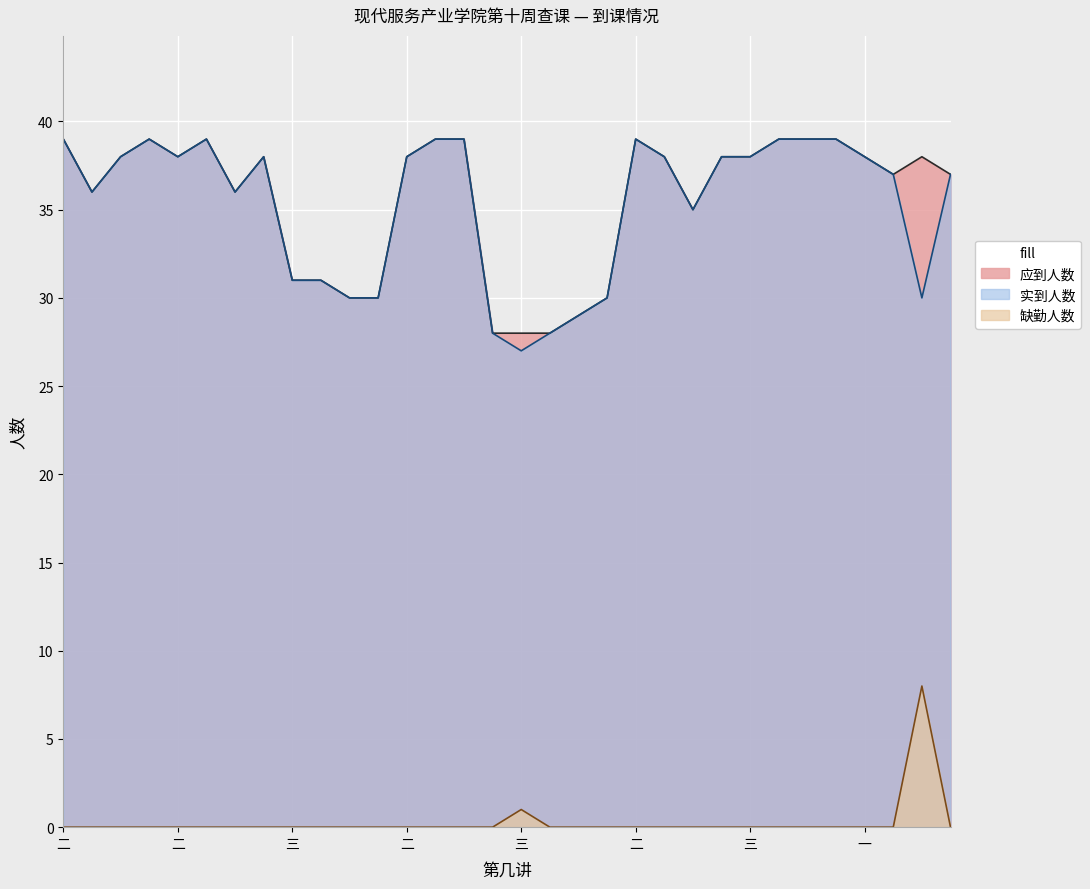

What is the greatest value displayed?

39